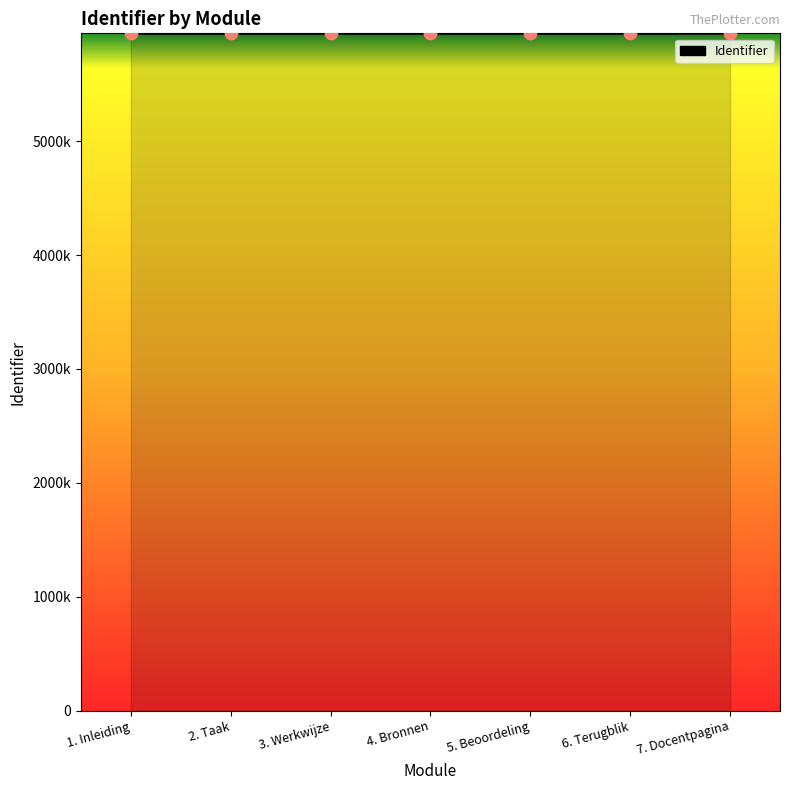

What is the ratio of the value at 3. Werkwijze to the value at 1. Inleiding?

1.0